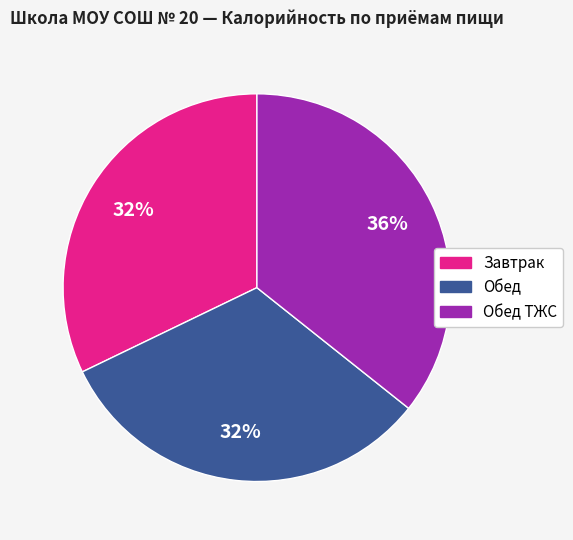

To the nearest percent, what is the average slice percentage?

33%